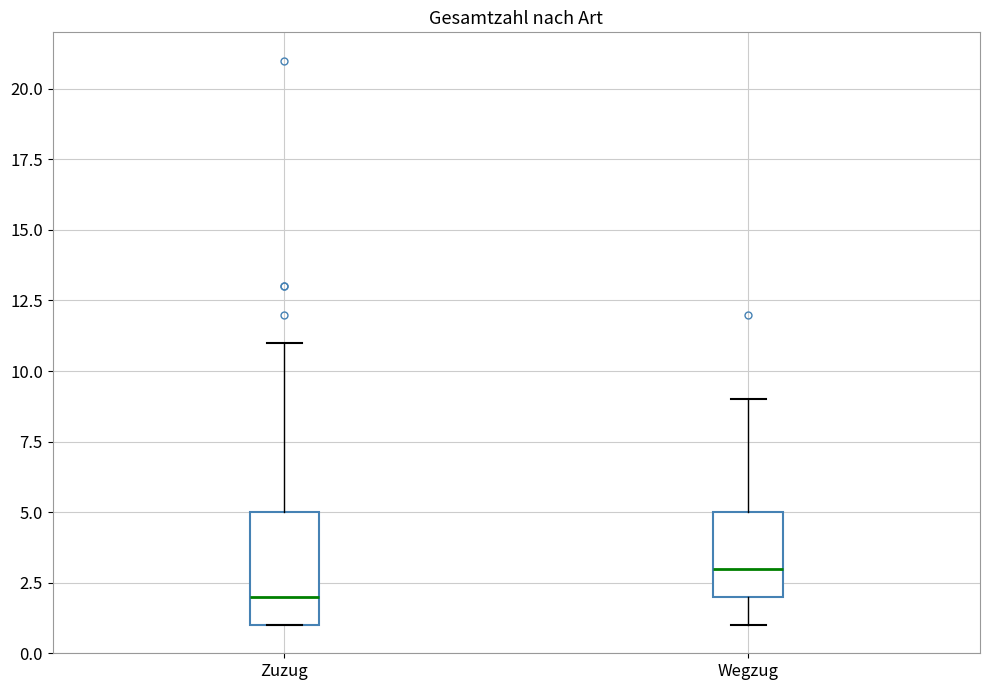

Where does the median line of the box for Wegzug sit on the y-axis? The values are not printed on the chart, so give them approximately, as read against the axis.

3